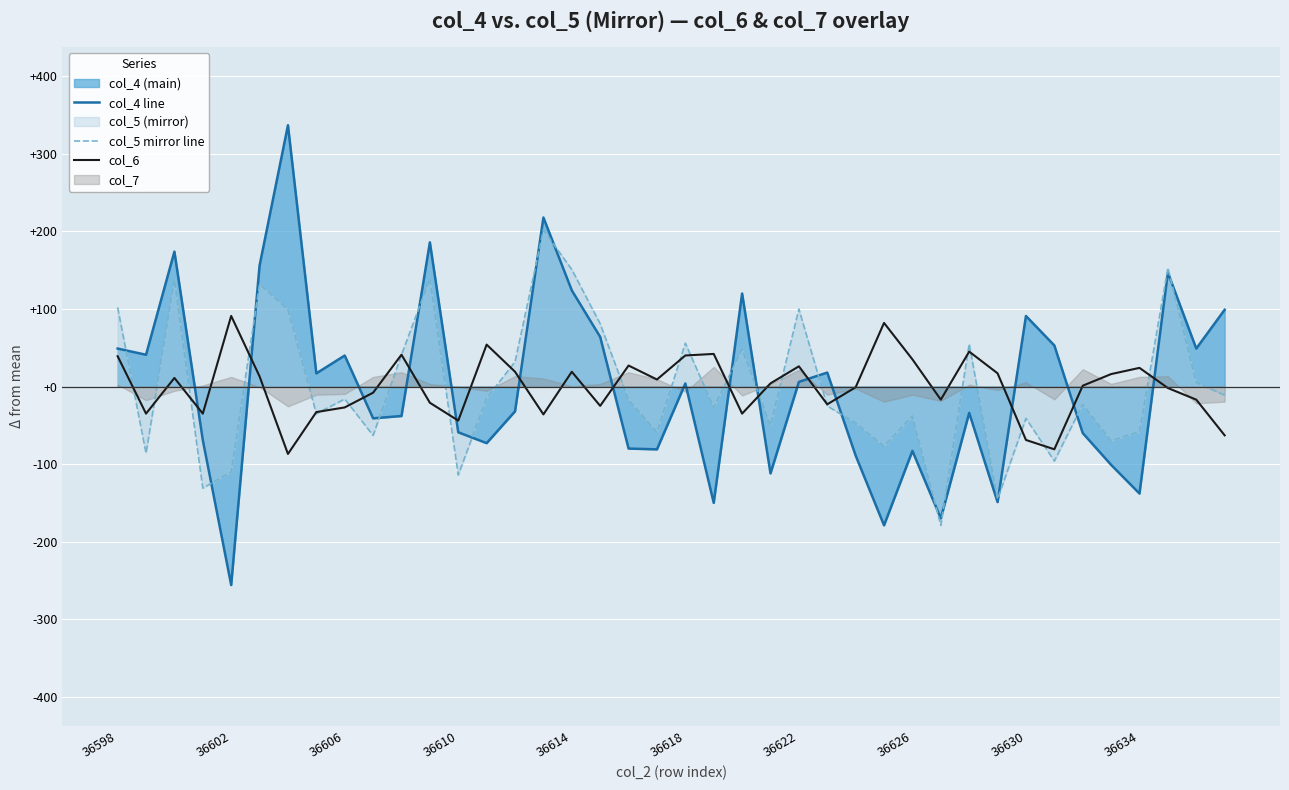

What is the approximate value of col_4 line at 36622?

6.0